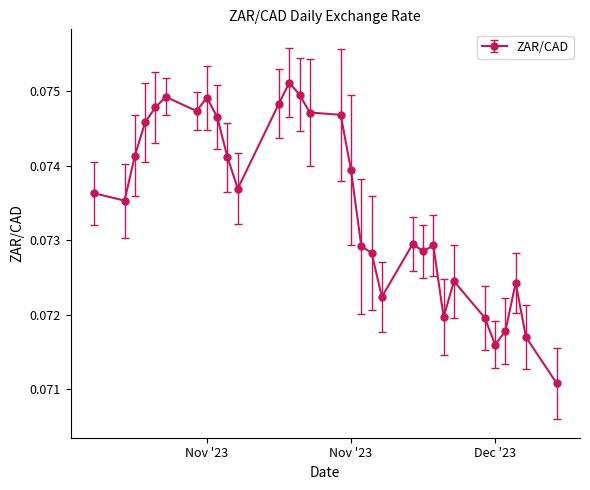

True or false: the data has more than 0 interior local peaks.

True